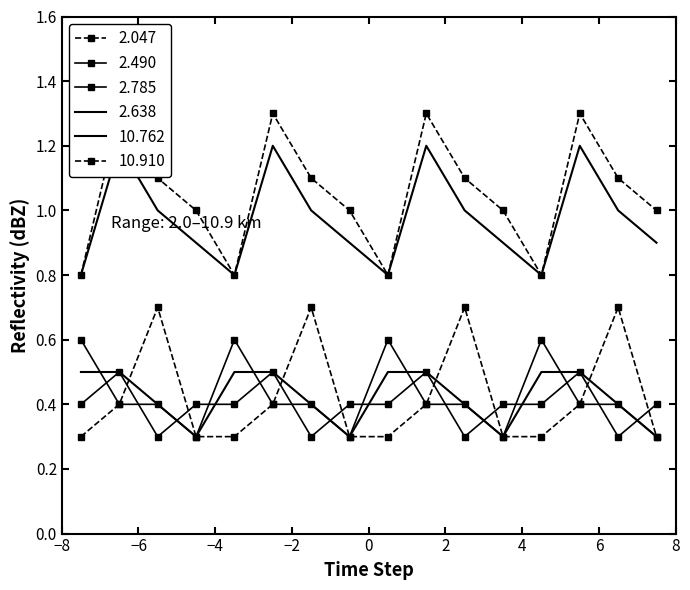

What is the difference between the maximum and second lowest values in the 2.638 series?

0.2